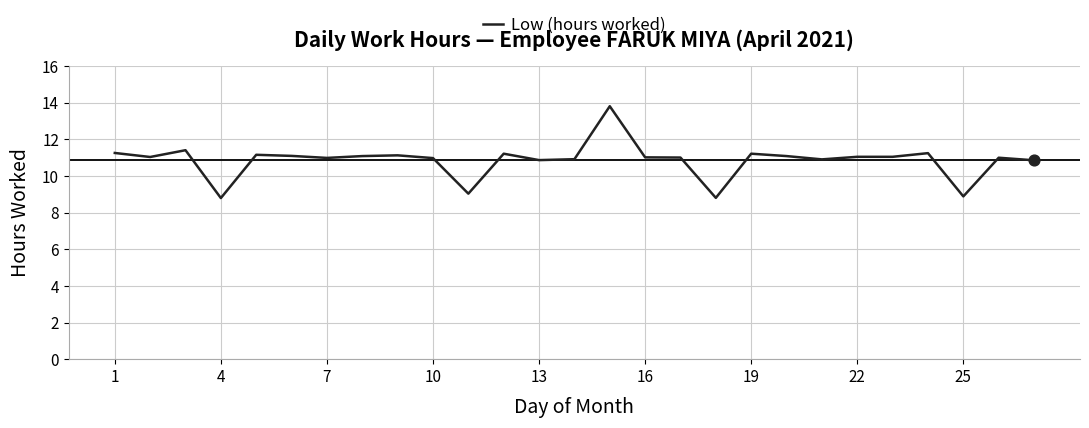

What is the minimum value shown in the chart?

8.8